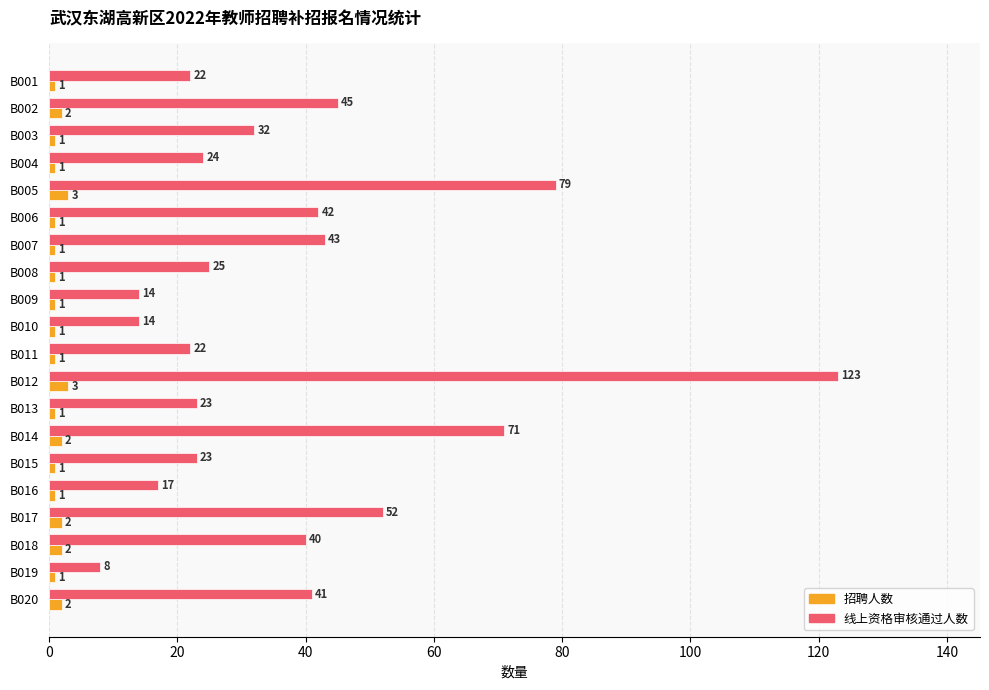

Rank the series by their average value, from highest to lowest.

线上资格审核通过人数, 招聘人数